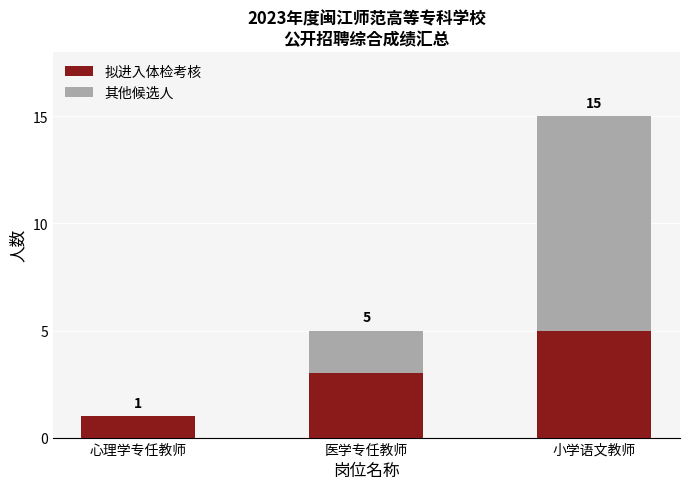

Reading left to right, transcribe the values for 拟进入体检考核.

心理学专任教师=1	医学专任教师=3	小学语文教师=5